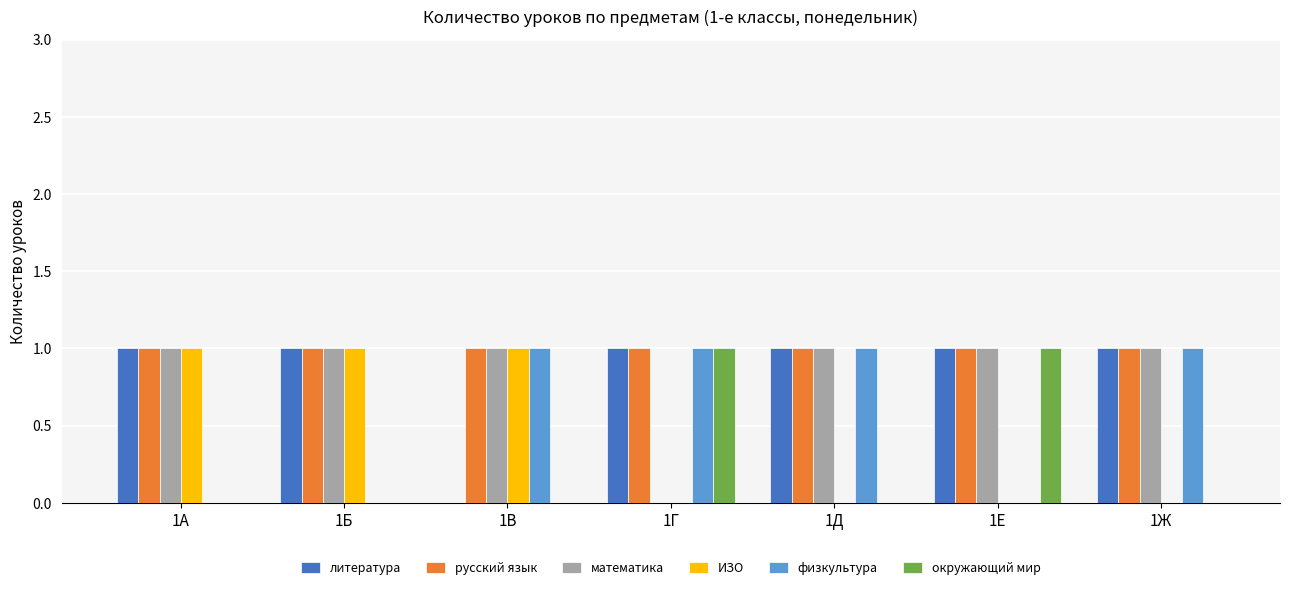

What is the sum of all физкультура values?

4